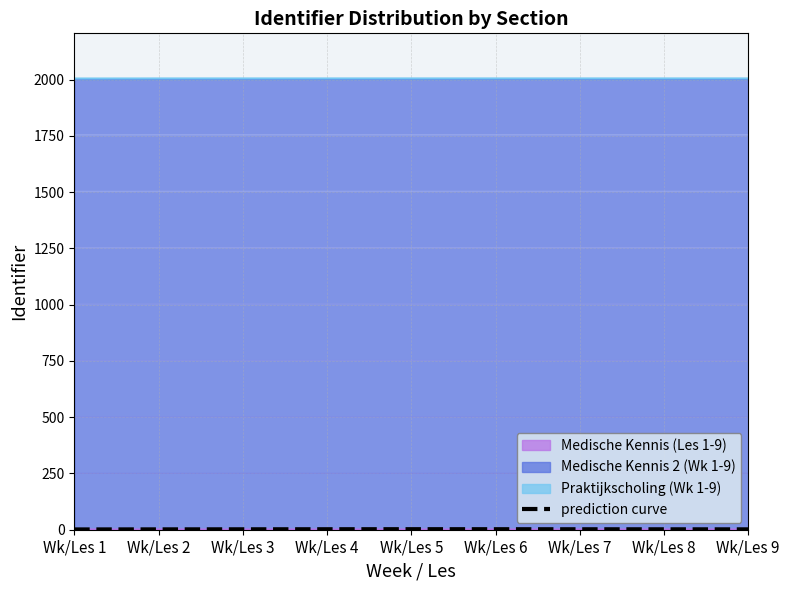

List the labels in order of value, smallest first.

Wk/Les 1, Wk/Les 2, Wk/Les 9, Wk/Les 3, Wk/Les 8, Wk/Les 7, Wk/Les 4, Wk/Les 6, Wk/Les 5